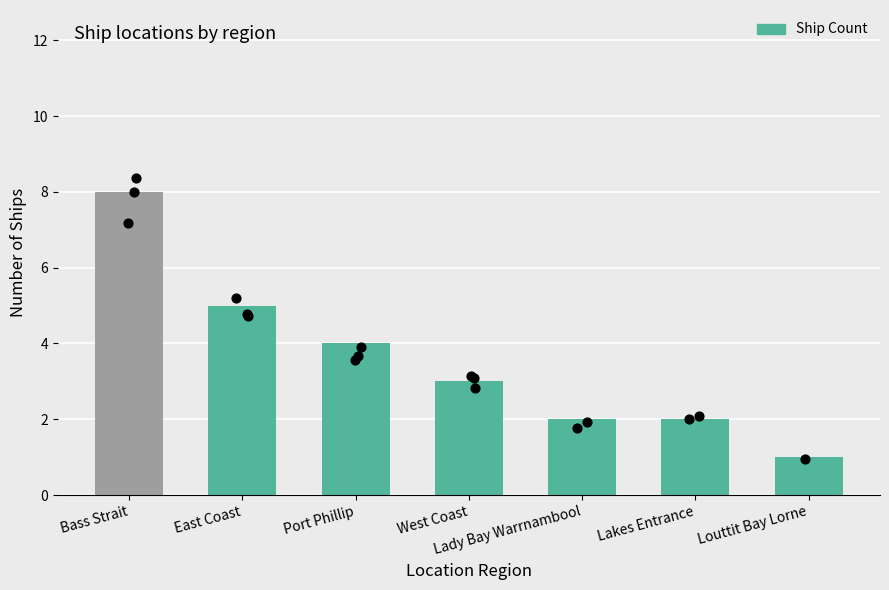

What is the ratio of the value at Lakes Entrance to the value at Lady Bay Warrnambool?

1.0